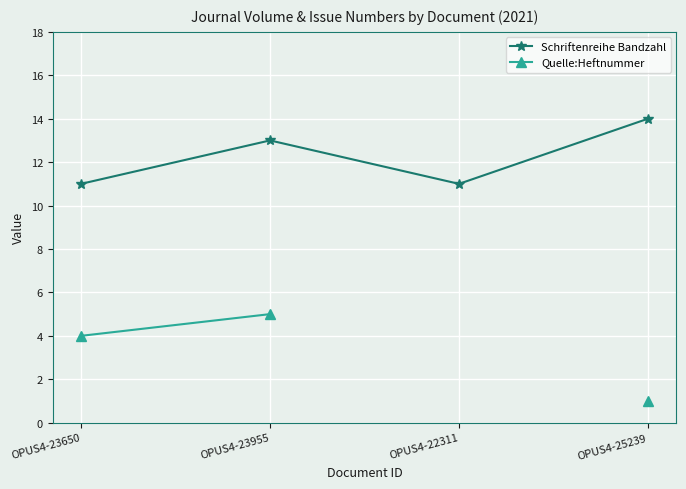

What is the total value across all series at OPUS4-25239?

15.0